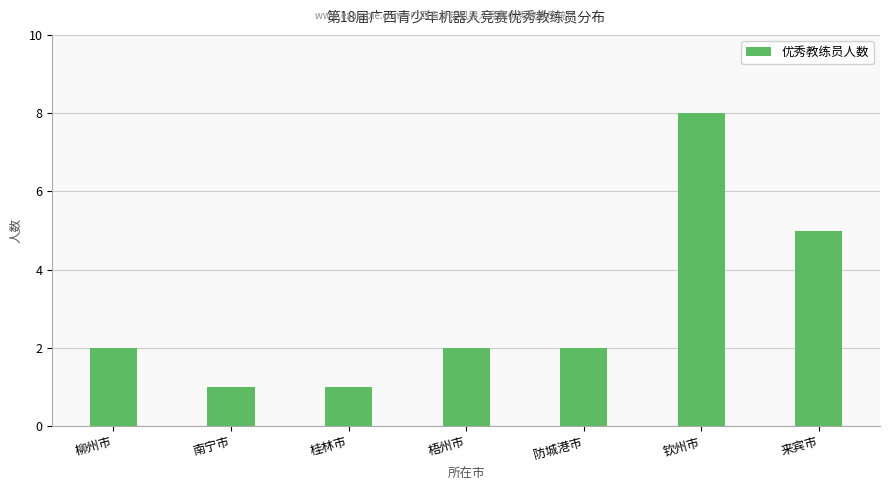

Reading left to right, transcribe all the data shown in this chart.

柳州市=2	南宁市=1	桂林市=1	梧州市=2	防城港市=2	钦州市=8	来宾市=5